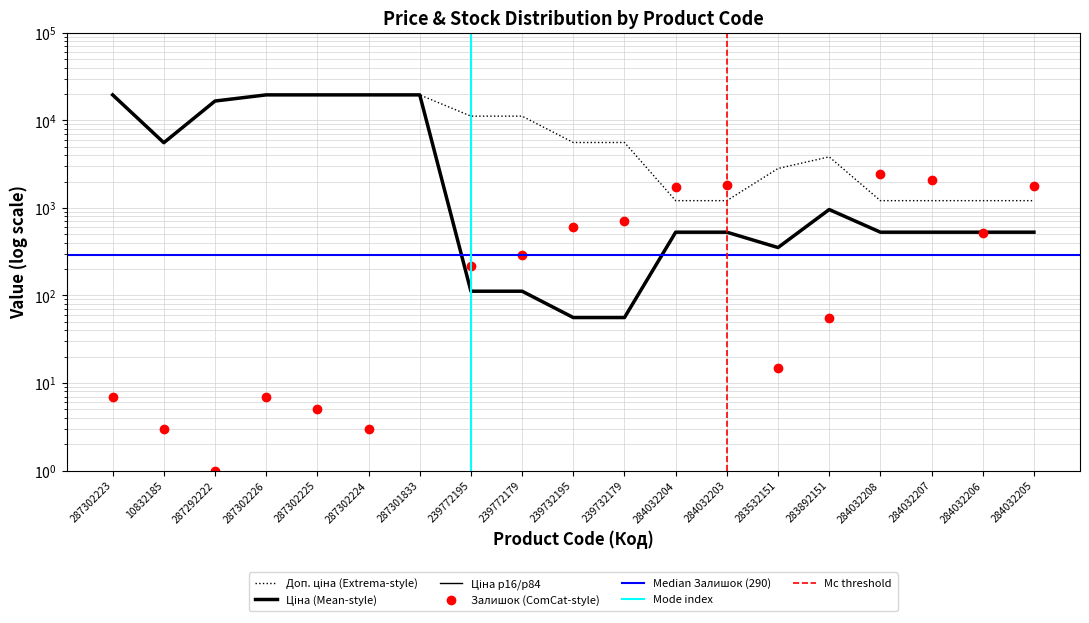

What is the difference between the highest and lowest values at 284032208?

1928.8